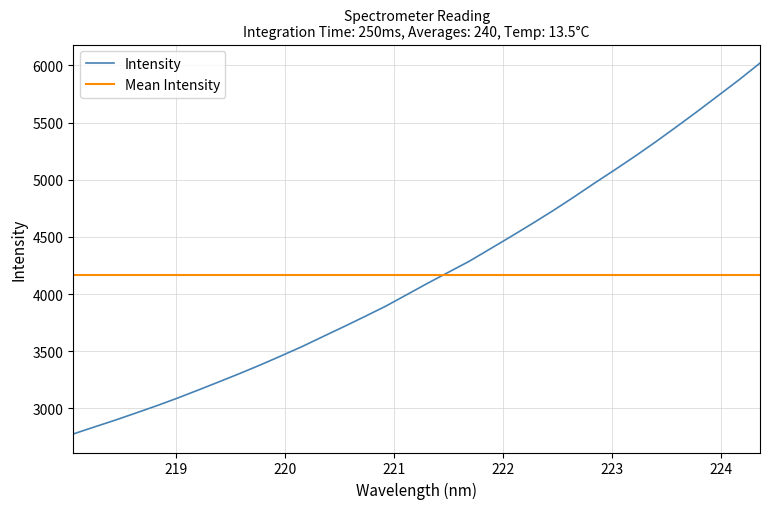

Reading right to left, what are all the values shown in this chart?

6020.3	5875.1	5737.4	5599.6	5465.6	5334.1	5207.1	5085.0	4965.7	4843.1	4724.7	4611.6	4501.1	4393.1	4285.4	4189.6	4093.2	3993.6	3894.1	3804.2	3716.0	3629.6	3542.6	3461.5	3382.1	3306.2	3233.1	3161.1	3090.3	3023.5	2959.7	2897.0	2837.3	2777.0